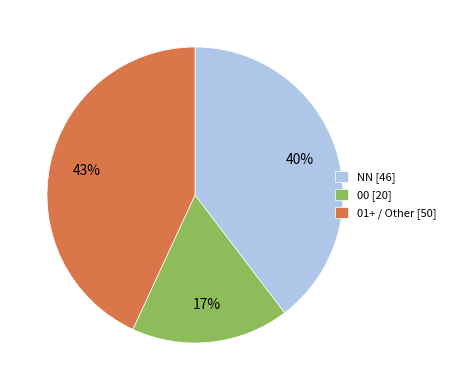

Which category has the smallest portion of the pie?

00 [20]